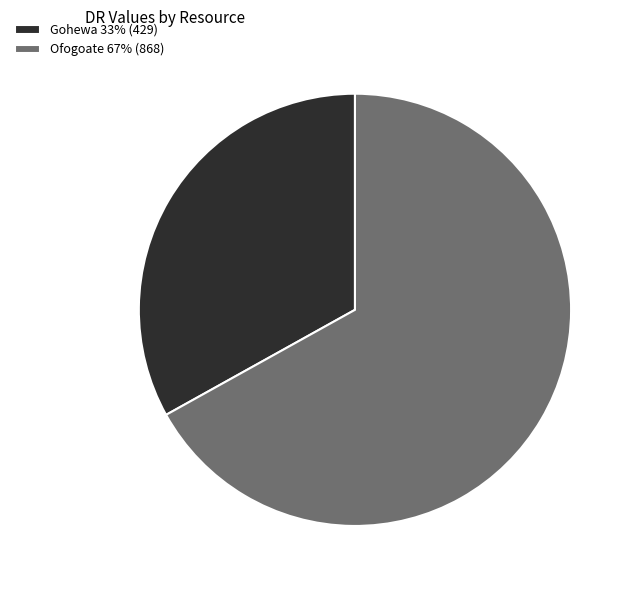

Is it true that Gohewa is 33% of the pie?

True